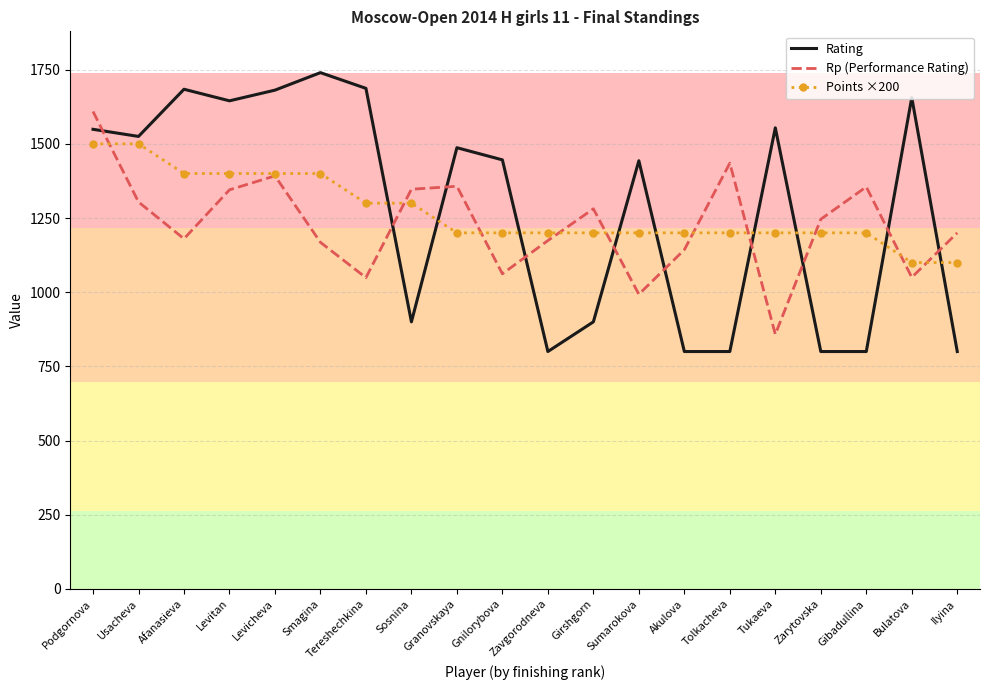

What is the spread (max minus min) of values at Zarytovska?

446